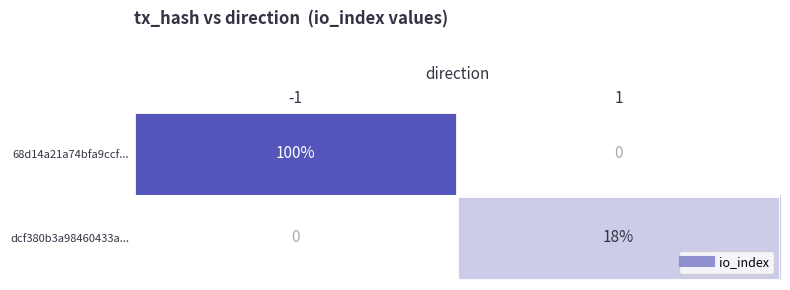

At -1, list the series in order from smallest to largest.

dcf380b3a98460433a..., 68d14a21a74bfa9ccf...